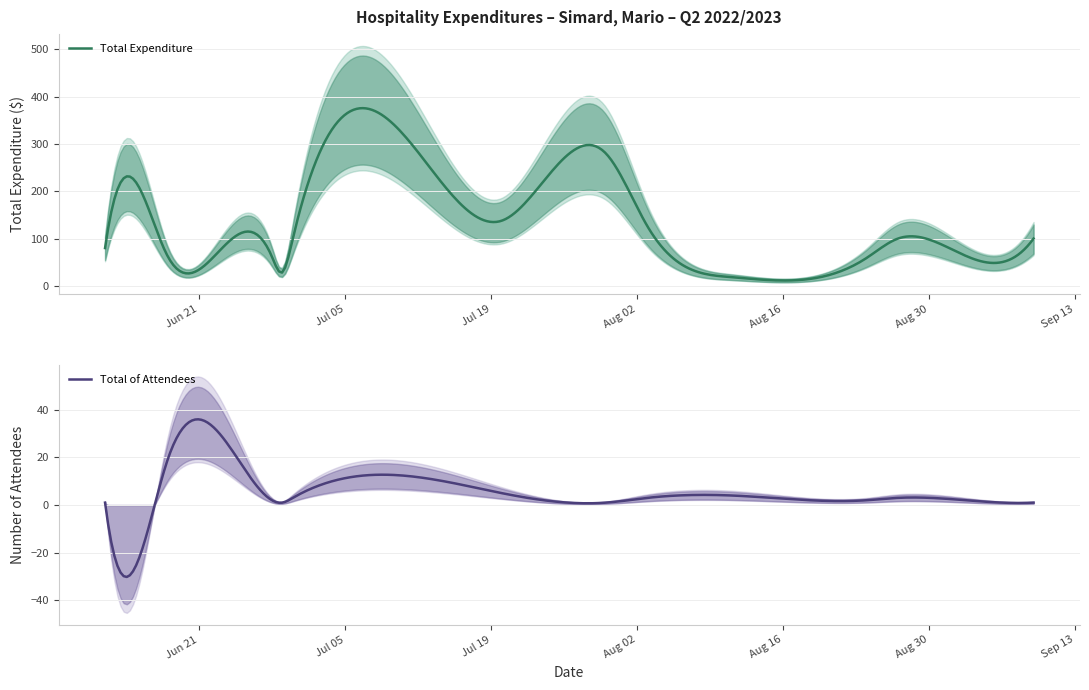

What is the difference between the Total of Attendees values at 2022/06/28 and 2022/09/06?

1.0